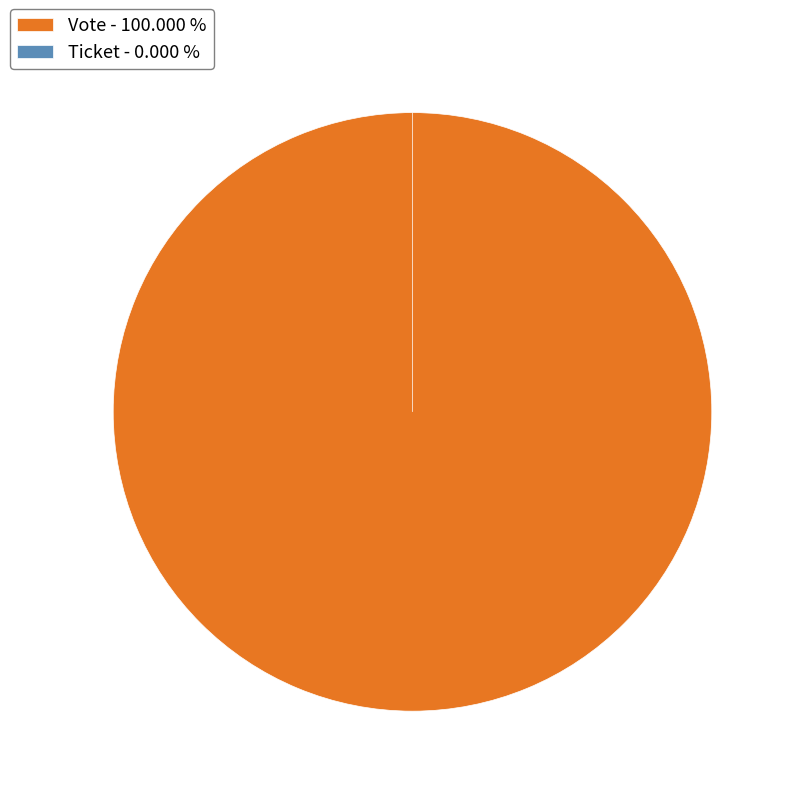

To the nearest percent, what is the difference between the largest and smallest slice percentages?

100%